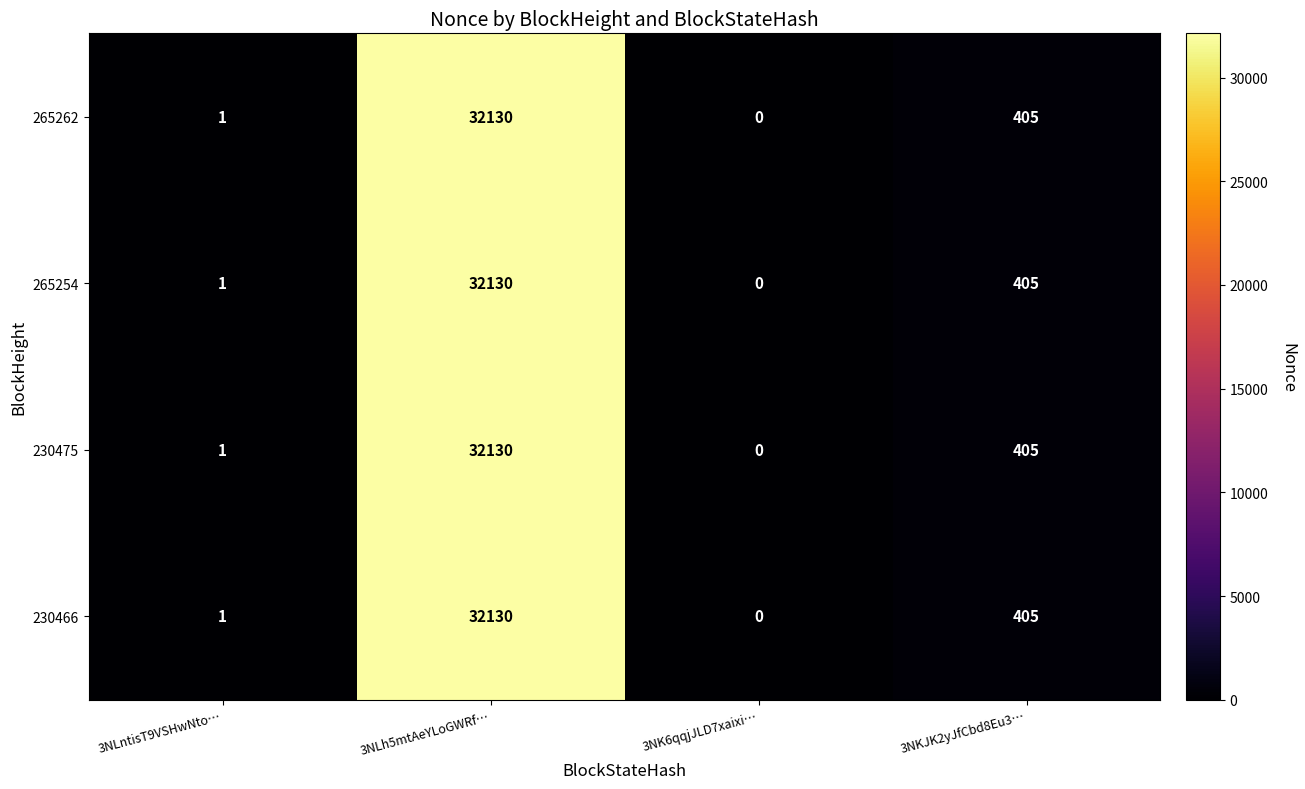

What is the difference between the second highest and second lowest values in the 265254 series?

404